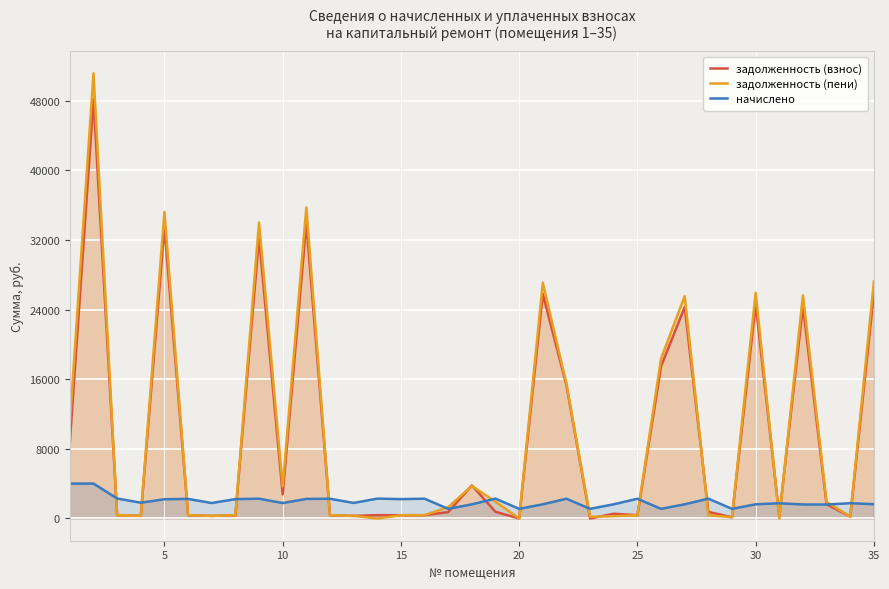

Rank the series by their maximum value, from lowest to highest.

начислено, задолженность (взнос), задолженность (пени)